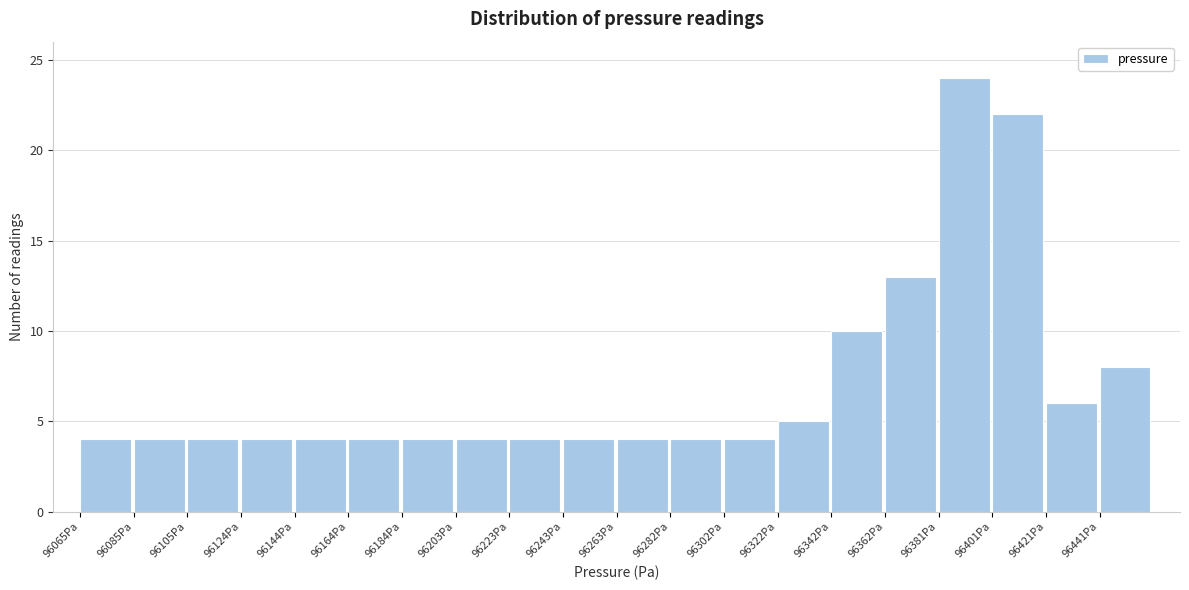

Reading left to right, transcribe this chart: for each bar, give the range it covers on the x-axis and its height. Neither the bar edges nor the heights are printed on the chart, so give them approximately, as read against the axes.

96066 to 96084: 4
96084 to 96104: 4
96104 to 96124: 4
96124 to 96144: 4
96144 to 96164: 4
96164 to 96184: 4
96184 to 96204: 4
96204 to 96224: 4
96224 to 96242: 4
96242 to 96262: 4
96262 to 96282: 4
96282 to 96302: 4
96302 to 96322: 4
96322 to 96342: 5
96342 to 96362: 10
96362 to 96382: 13
96382 to 96402: 24
96402 to 96420: 22
96420 to 96440: 6
96440 to 96460: 8